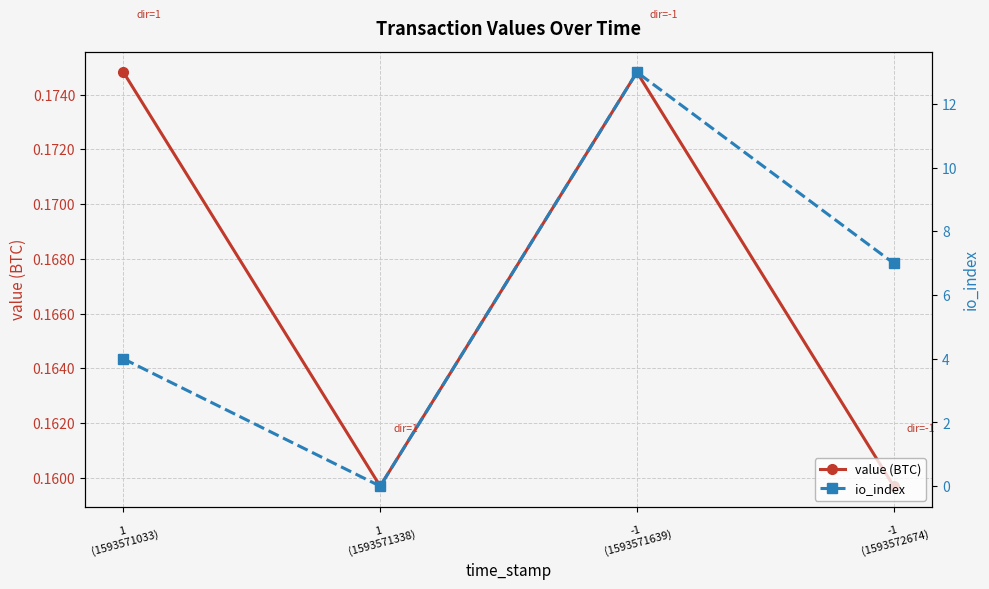

True or false: value (BTC) has more than 0 points higher than both neighbors.

True